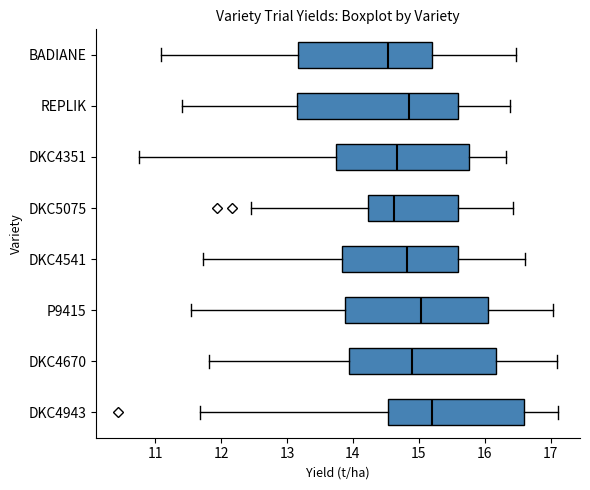

Reading bottom to top, transcribe this box plot: for each box, give where its median line is, the range the box spans, and where its two whiskers end, as read against the x-axis. The values are not printed on the chart, so give them approximately, as read against the axis.

DKC4943: median 15.2, box 14.5 to 16.6, whiskers 11.7 to 17.1
DKC4670: median 14.9, box 13.9 to 16.2, whiskers 11.8 to 17.1
P9415: median 15.0, box 13.9 to 16.0, whiskers 11.5 to 17.0
DKC4541: median 14.8, box 13.8 to 15.6, whiskers 11.7 to 16.6
DKC5075: median 14.6, box 14.2 to 15.6, whiskers 12.5 to 16.4
DKC4351: median 14.7, box 13.7 to 15.8, whiskers 10.8 to 16.3
REPLIK: median 14.8, box 13.1 to 15.6, whiskers 11.4 to 16.4
BADIANE: median 14.5, box 13.2 to 15.2, whiskers 11.1 to 16.5